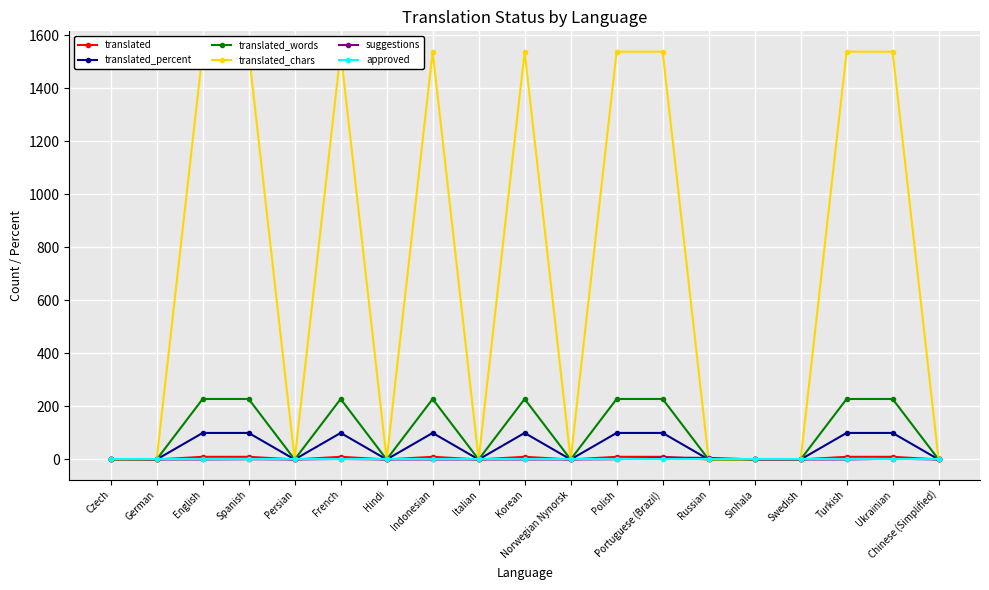

Which has a higher value, Spanish or Czech?

Spanish